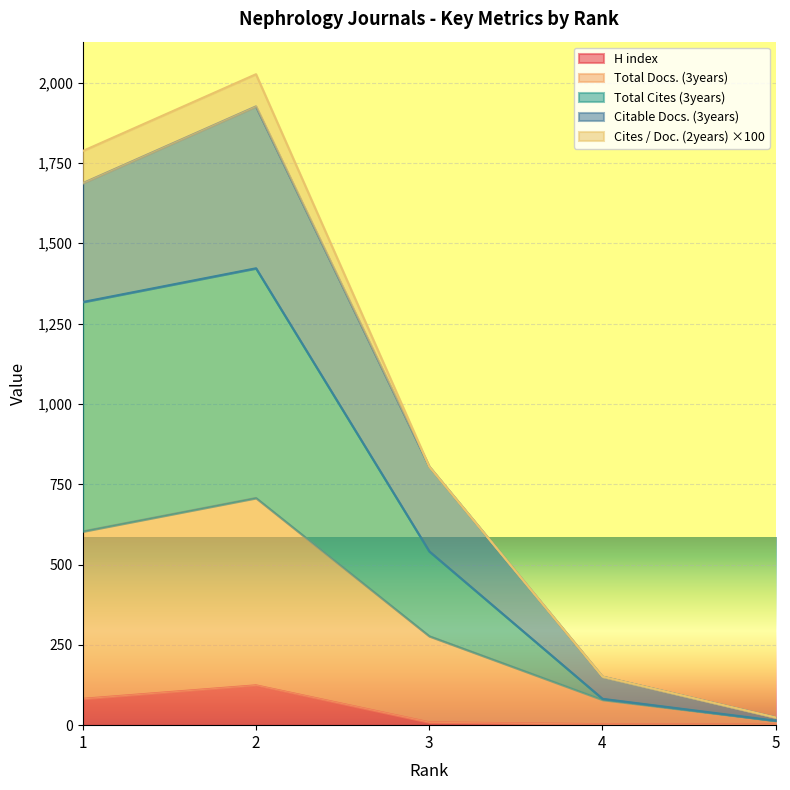

What is the smallest value displayed?

2